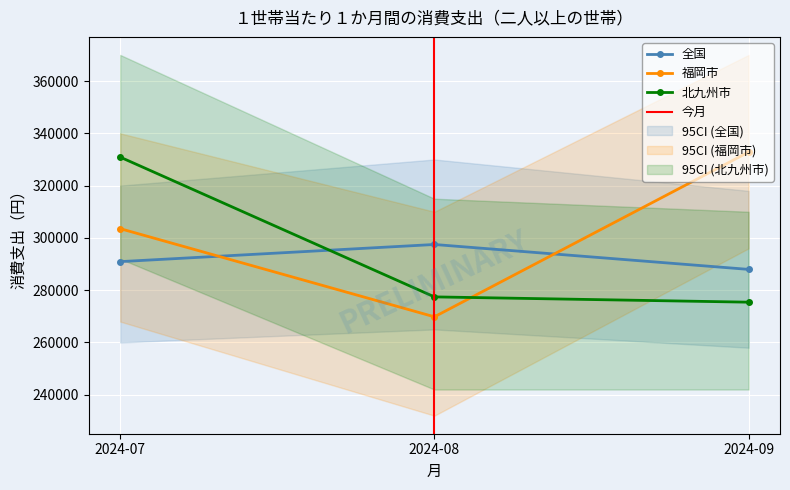

At which label does 全国 first exceed 290931?

2024-08